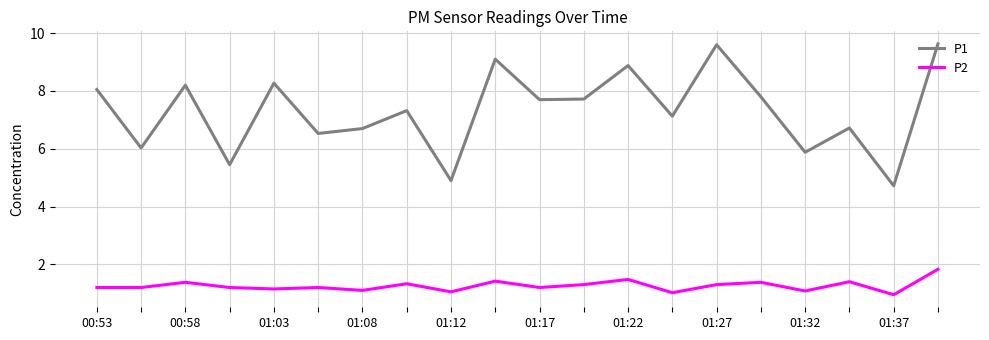

Rank the series by their average value, from lowest to highest.

P2, P1